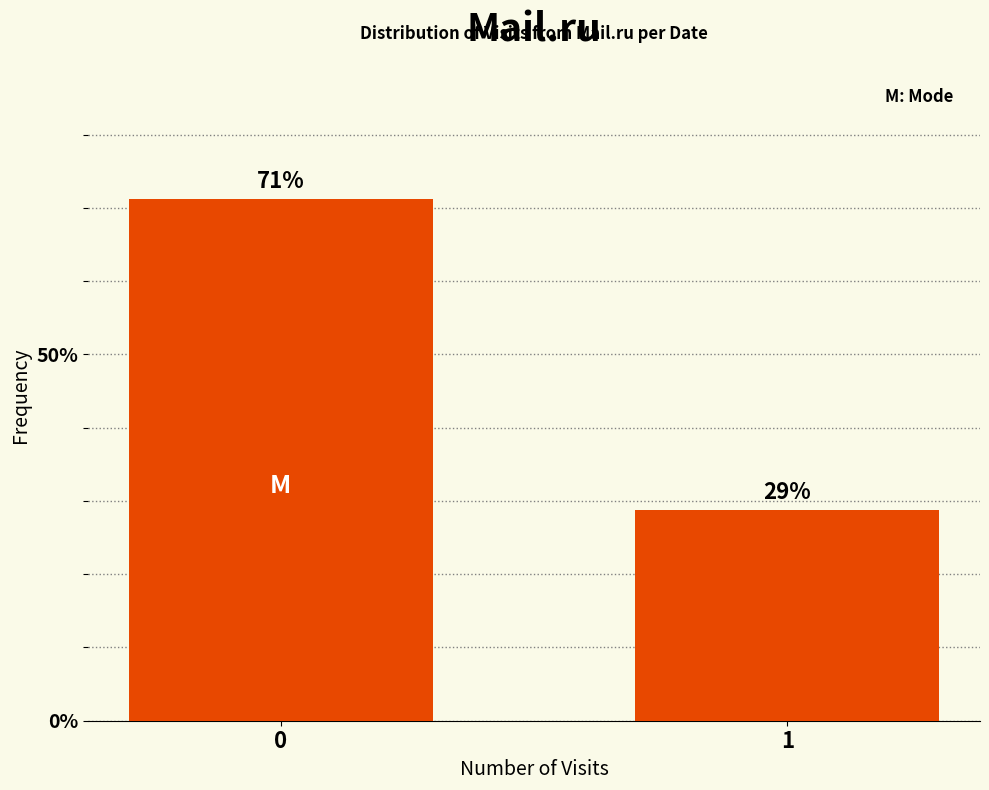

Rank the categories by value from highest to lowest.

0, 1